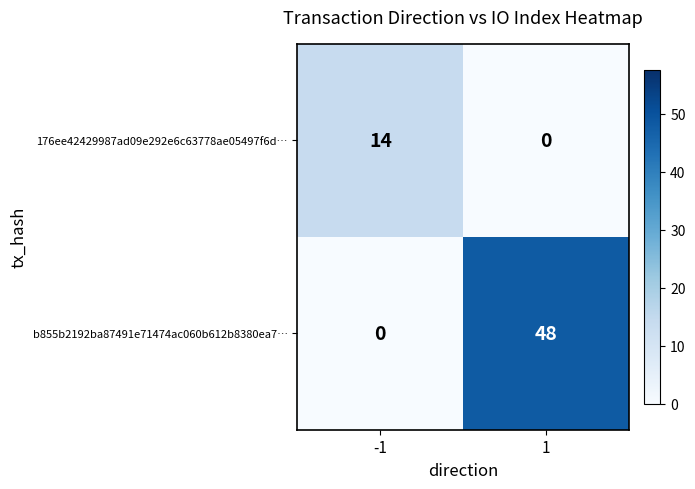

The b855b2192ba87491e71474ac060b612b8380ea7… series shows 19 at -1. True or false?

False